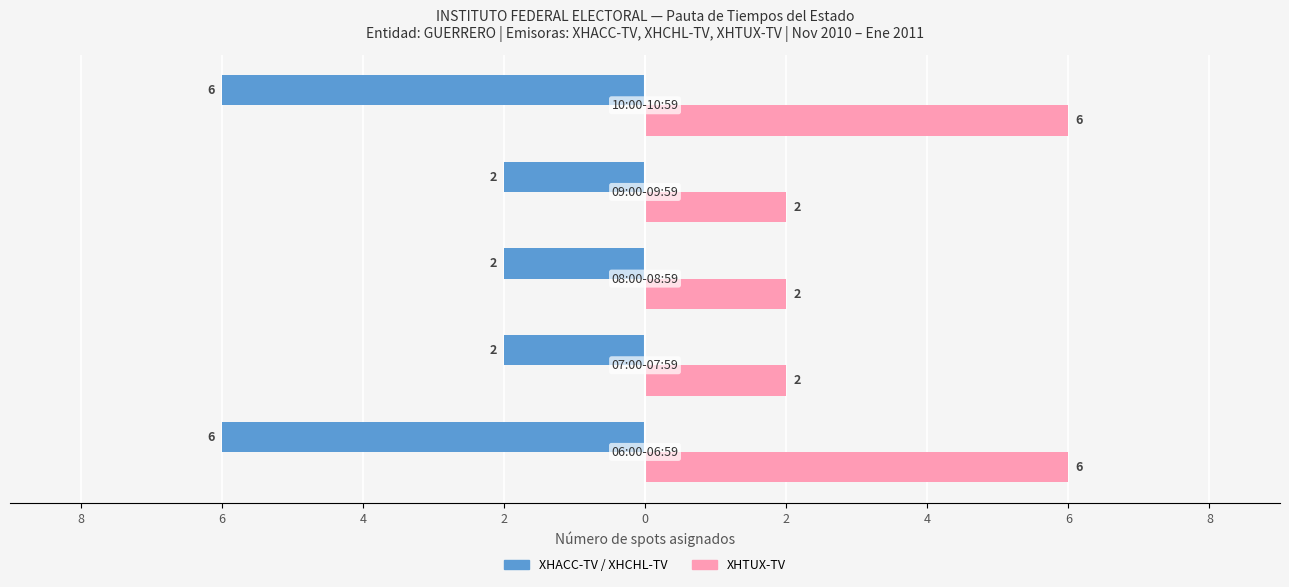

What are all the series names shown in the legend?

XHACC-TV / XHCHL-TV, XHTUX-TV